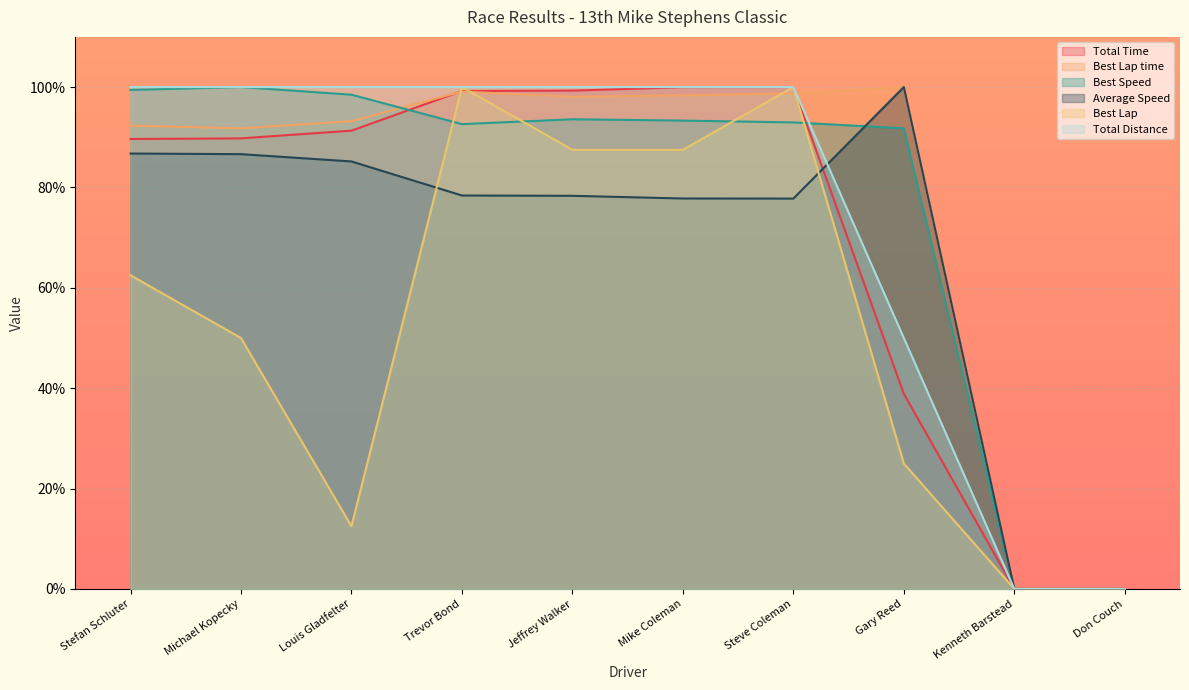

What is the label of the 6th point from the left?

Mike Coleman